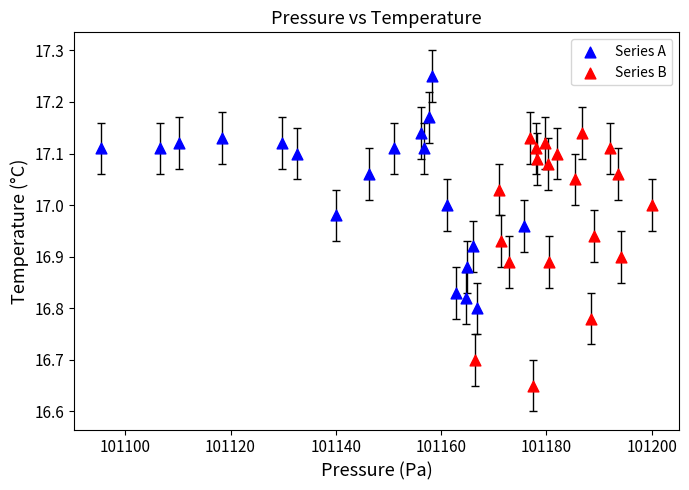

Which series has the largest Y range (max minus min)?

Series B